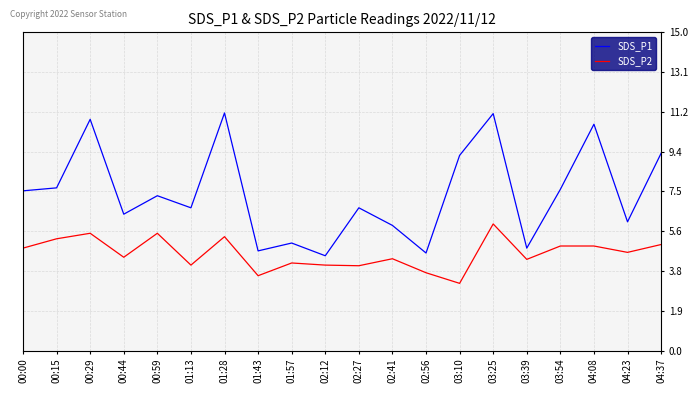

Does the chart display data point markers on the line(s)?

No